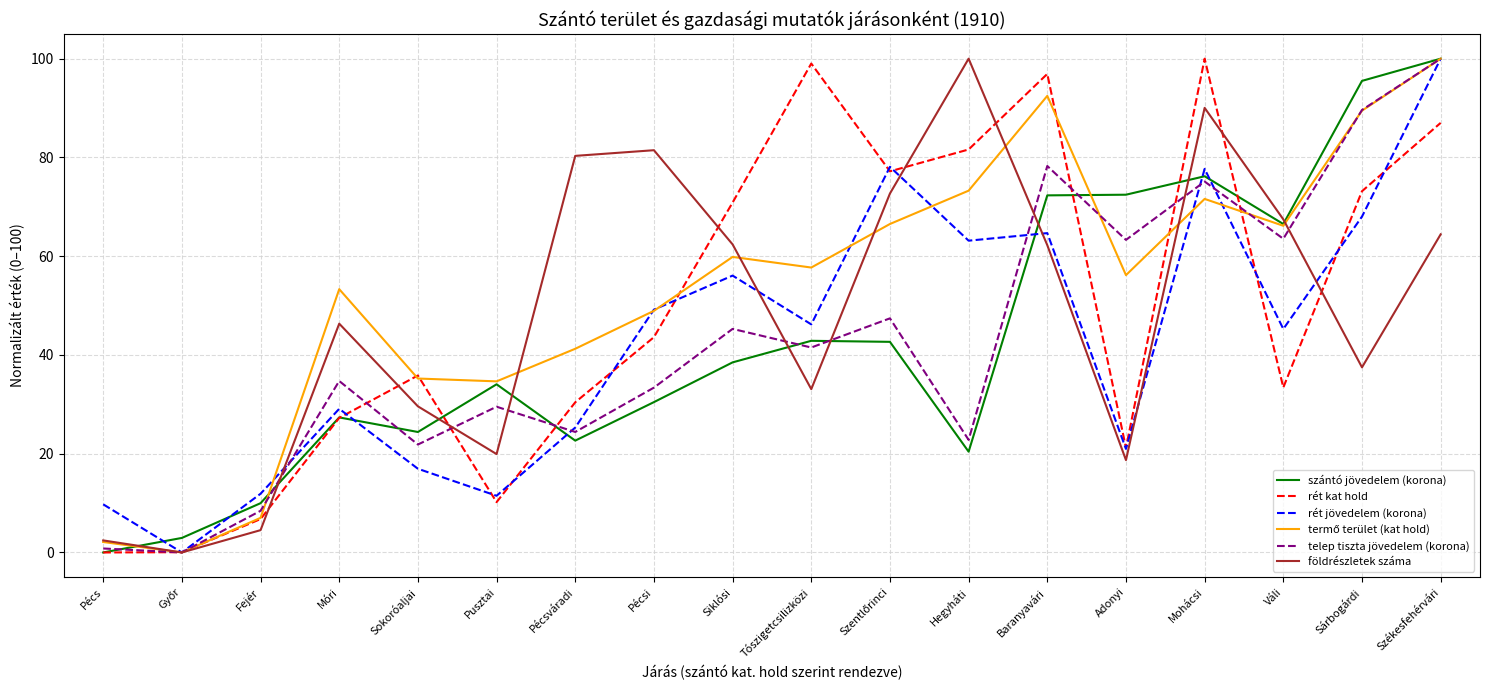

Does the chart display data point markers on the line(s)?

No